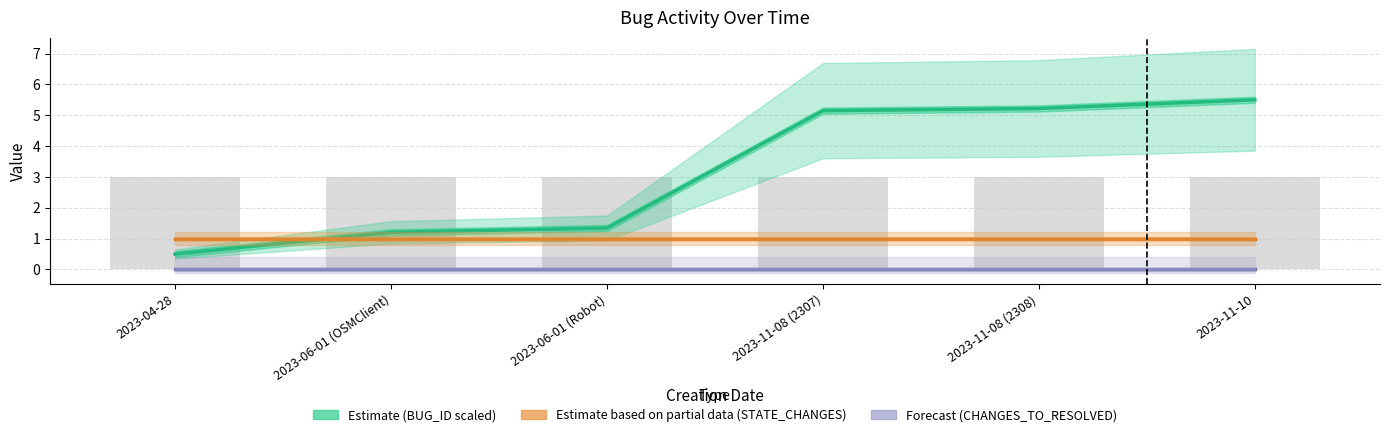

What is the difference between the highest and lowest values at 2023-11-08 (2307)?

5.1